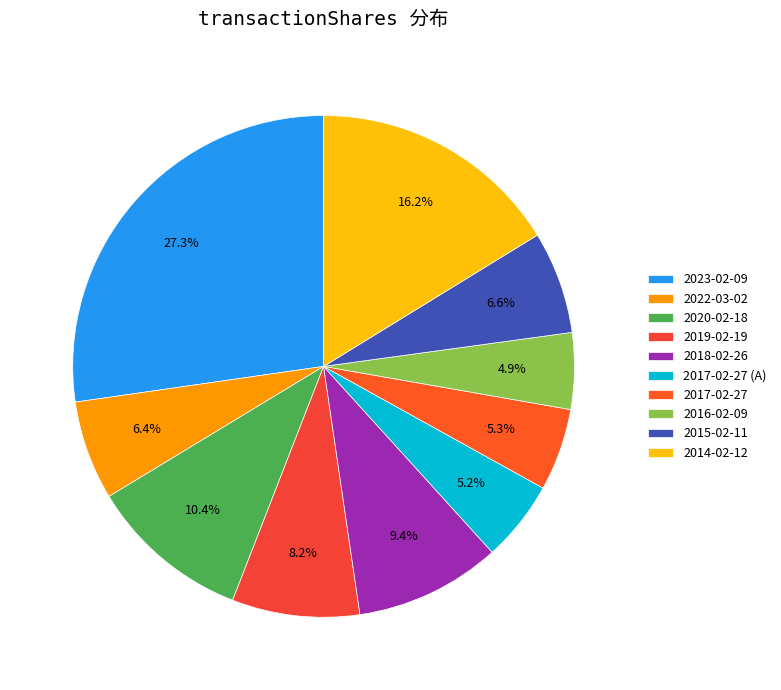

Is there a majority slice in this chart?

No